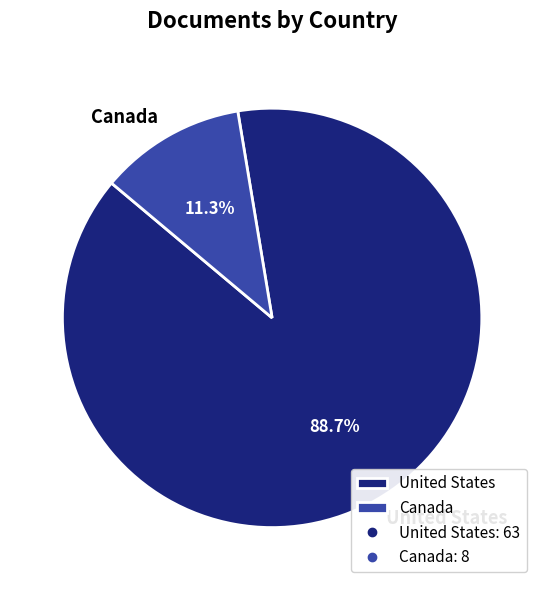

Is there a majority slice in this chart?

Yes